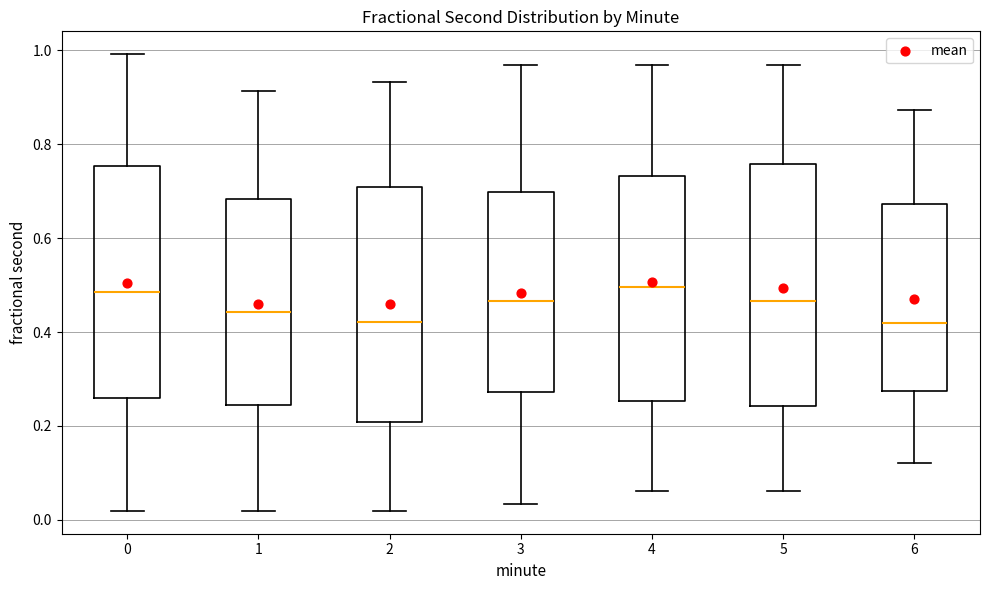

Where is the lower edge of the box at x = 3 on the y-axis? The values are not printed on the chart, so give them approximately, as read against the axis.

0.28